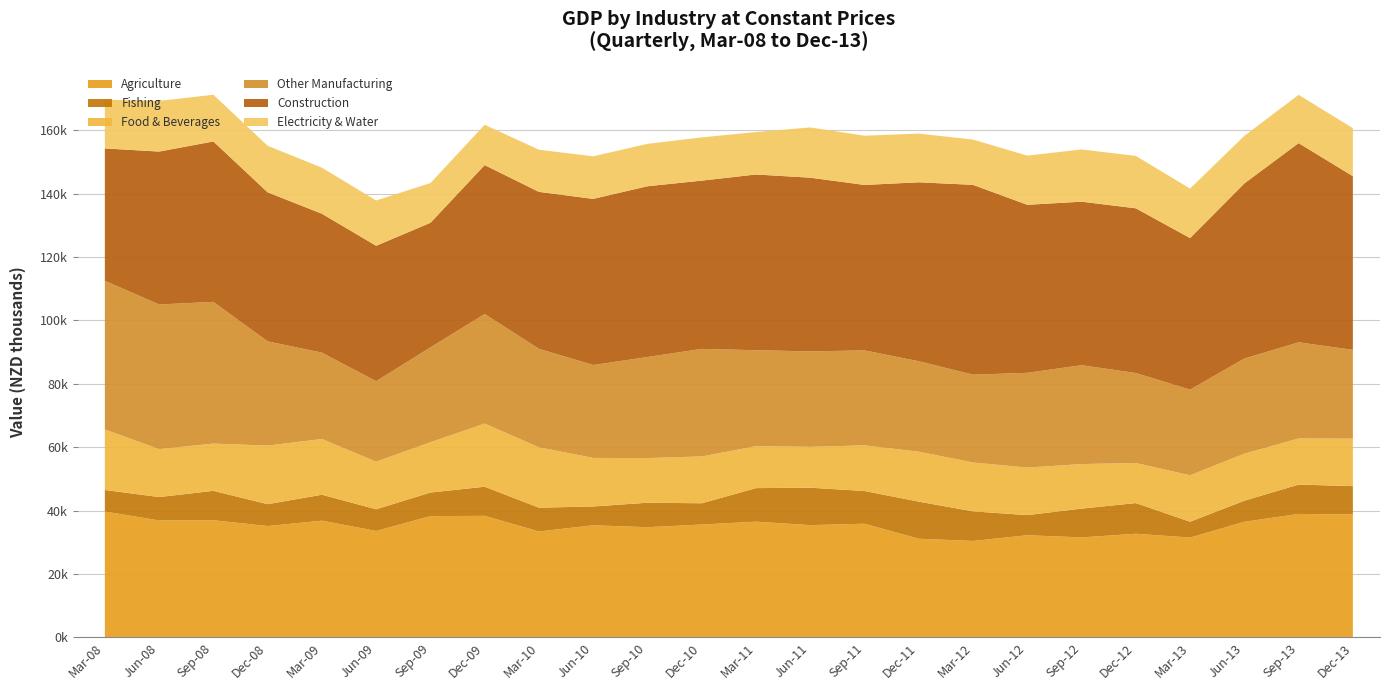

Reading right to left, transcribe all the data shown in this chart.

Agriculture: Dec-13=38790.2	Sep-13=38946.1	Jun-13=36472.3	Mar-13=31490.7	Dec-12=32700.2	Sep-12=31544.1	Jun-12=32226.8	Mar-12=30427.8	Dec-11=31119.1	Sep-11=35857.2	Jun-11=35421.0	Mar-11=36512.4	Dec-10=35608.1	Sep-10=34765.2	Jun-10=35368.6	Mar-10=33418.3	Dec-09=38347.0	Sep-09=38261.3	Jun-09=33581.2	Mar-09=36832.4	Dec-08=35131.7	Sep-08=36965.6	Jun-08=36895.9	Mar-08=39714.2
Fishing: Dec-13=8929.5	Sep-13=9261.8	Jun-13=6648.1	Mar-13=4999.4	Dec-12=9674.5	Sep-12=9082.1	Jun-12=6345.5	Mar-12=9331.8	Dec-11=11709.3	Sep-11=10325.1	Jun-11=11802.2	Mar-11=10578.3	Dec-10=6704.3	Sep-10=7717.1	Jun-10=5940.4	Mar-10=7498.5	Dec-09=9189.3	Sep-09=7432.3	Jun-09=6841.1	Mar-09=8168.9	Dec-08=6897.2	Sep-08=9268.0	Jun-08=7377.7	Mar-08=6789.2
Food & Beverages: Dec-13=14968.7	Sep-13=14550.8	Jun-13=14831.2	Mar-13=14654.1	Dec-12=12639.0	Sep-12=14051.4	Jun-12=14990.2	Mar-12=15419.3	Dec-11=15751.9	Sep-11=14408.1	Jun-11=12888.1	Mar-11=13246.2	Dec-10=14772.9	Sep-10=14080.1	Jun-10=15305.4	Mar-10=19049.2	Dec-09=19922.7	Sep-09=15861.0	Jun-09=15004.4	Mar-09=17593.9	Dec-08=18475.3	Sep-08=14908.9	Jun-08=15121.3	Mar-08=19091.8
Other Manufacturing: Dec-13=28021.6	Sep-13=30321.9	Jun-13=30019.3	Mar-13=27010.8	Dec-12=28383.2	Sep-12=31189.5	Jun-12=29899.8	Mar-12=27693.6	Dec-11=28537.0	Sep-11=29954.1	Jun-11=30097.3	Mar-11=30262.2	Dec-10=33927.1	Sep-10=31886.0	Jun-10=29312.7	Mar-10=31061.8	Dec-09=34562.4	Sep-09=29916.3	Jun-09=25396.5	Mar-09=27224.8	Dec-08=32881.8	Sep-08=44699.3	Jun-08=45626.8	Mar-08=46903.5
Construction: Dec-13=54785.5	Sep-13=62851.0	Jun-13=55241.2	Mar-13=47822.9	Dec-12=51959.3	Sep-12=51584.7	Jun-12=53002.0	Mar-12=59888.9	Dec-11=56444.4	Sep-11=52187.0	Jun-11=54813.8	Mar-11=55431.5	Dec-10=53075.7	Sep-10=53869.0	Jun-10=52406.8	Mar-10=49518.2	Dec-09=46976.0	Sep-09=39316.3	Jun-09=42720.9	Mar-09=43826.0	Dec-08=47019.3	Sep-08=50606.7	Jun-08=48232.7	Mar-08=41754.0
Electricity & Water: Dec-13=15154.8	Sep-13=15229.7	Jun-13=15004.6	Mar-13=15598.7	Dec-12=16536.5	Sep-12=16479.8	Jun-12=15508.5	Mar-12=14277.4	Dec-11=15366.2	Sep-11=15526.4	Jun-11=15847.4	Mar-11=13383.0	Dec-10=13644.9	Sep-10=13378.9	Jun-10=13430.5	Mar-10=13292.3	Dec-09=12714.1	Sep-09=12533.0	Jun-09=14282.8	Mar-09=14528.2	Dec-08=14679.1	Sep-08=14735.3	Jun-08=15980.8	Mar-08=15373.2